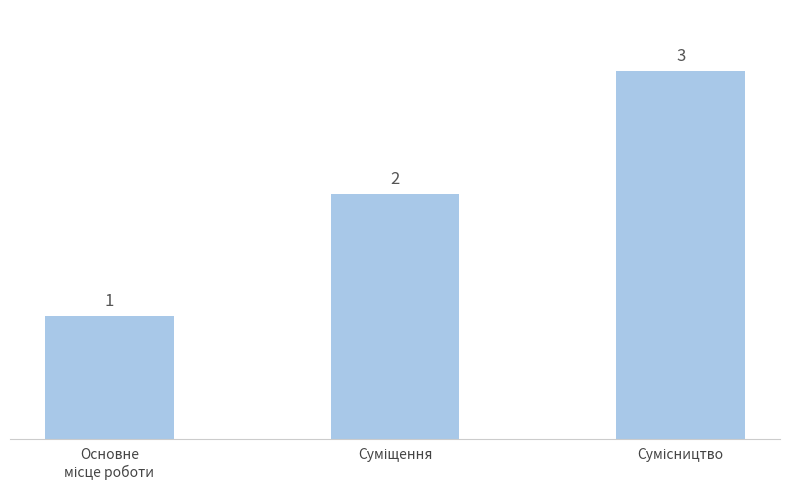

What is the value of the 3rd bar from the left?

3